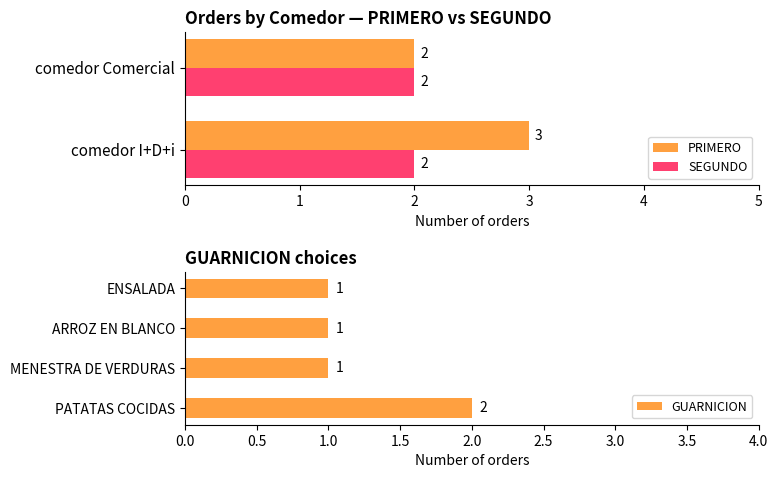

Which series changed the most between comedor Comercial and comedor I+D+i?

PRIMERO